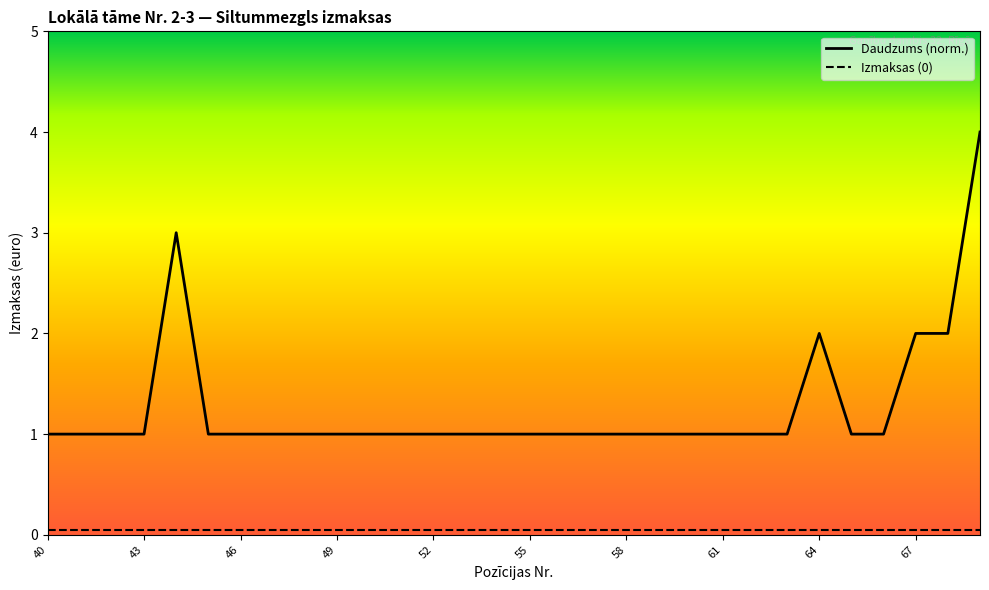

Does the chart display data point markers on the line(s)?

No